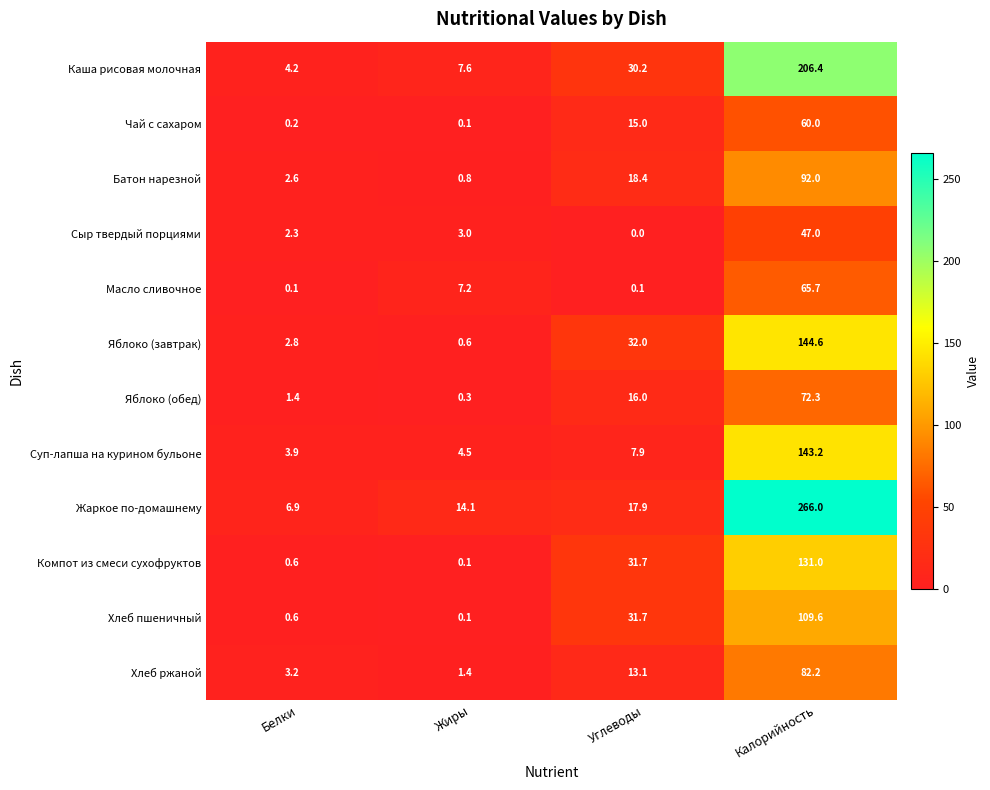

What is the difference between the highest and lowest values at Калорийность?

219.0